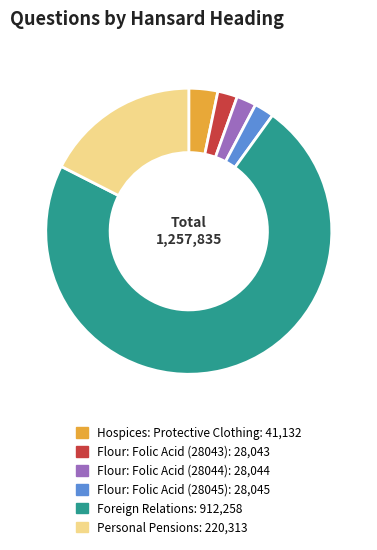

Do Personal Pensions and Flour: Folic Acid (28043) together represent more than half of the pie?

No